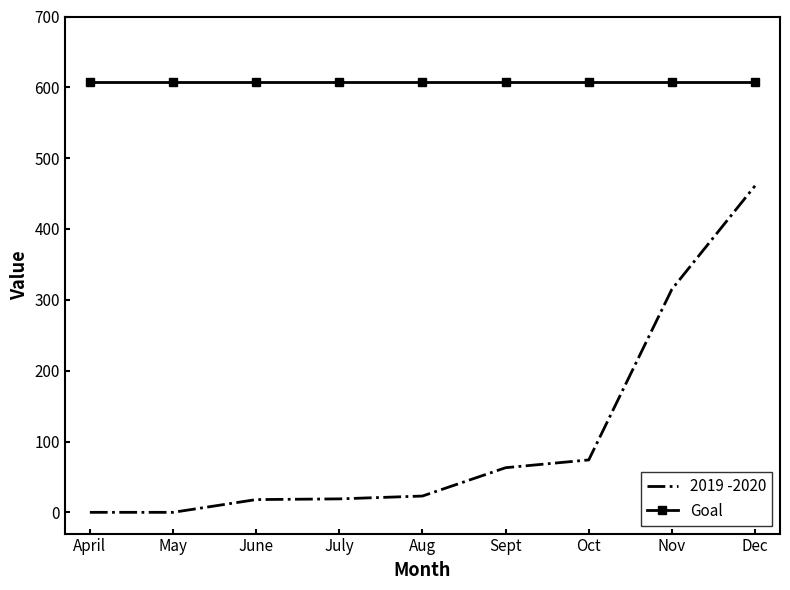

The value of Goal at Sept is 608. True or false?

True